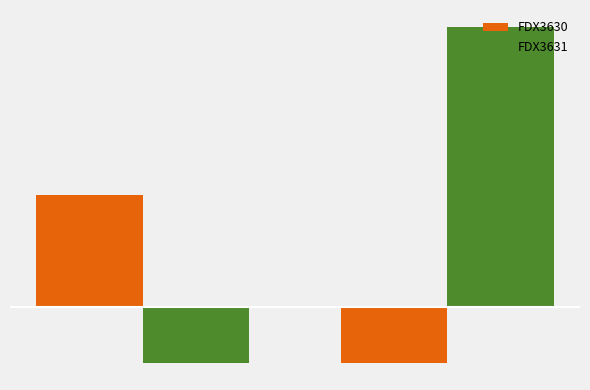

List the series in order of their peak value, lowest first.

FDX3630, FDX3631